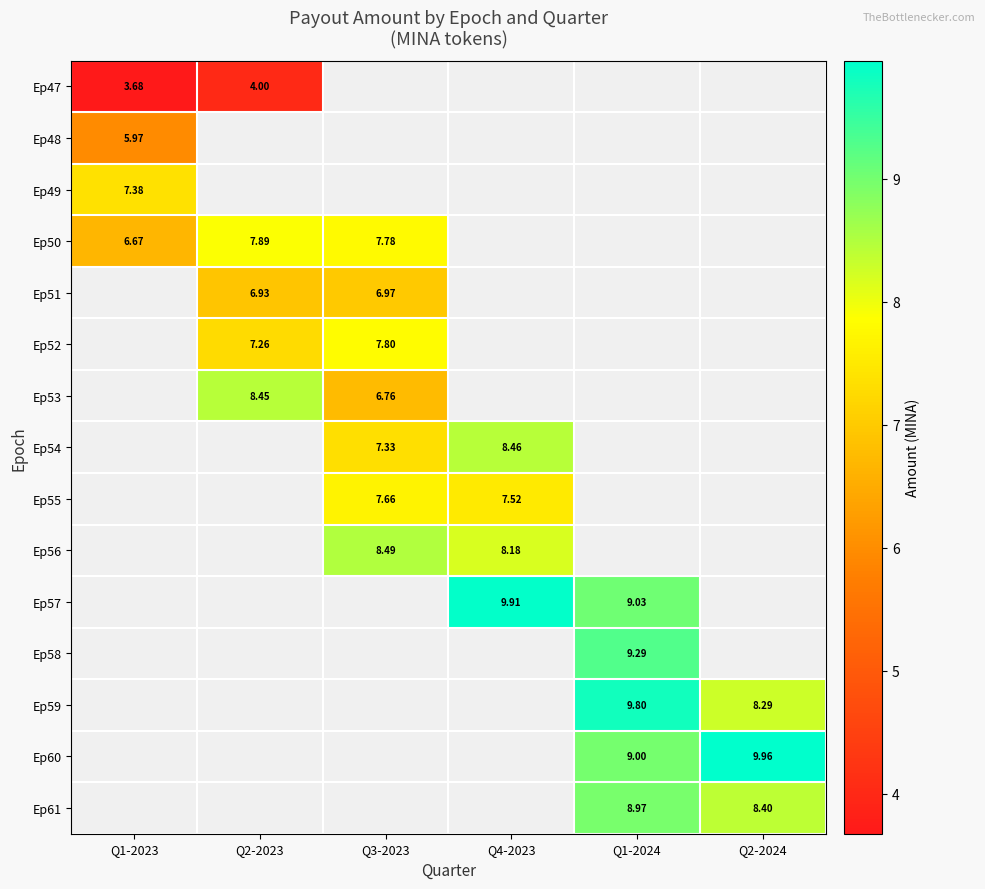

Is the value of Ep47 at Q2-2023 greater than the value of Ep48 at Q1-2023?

No